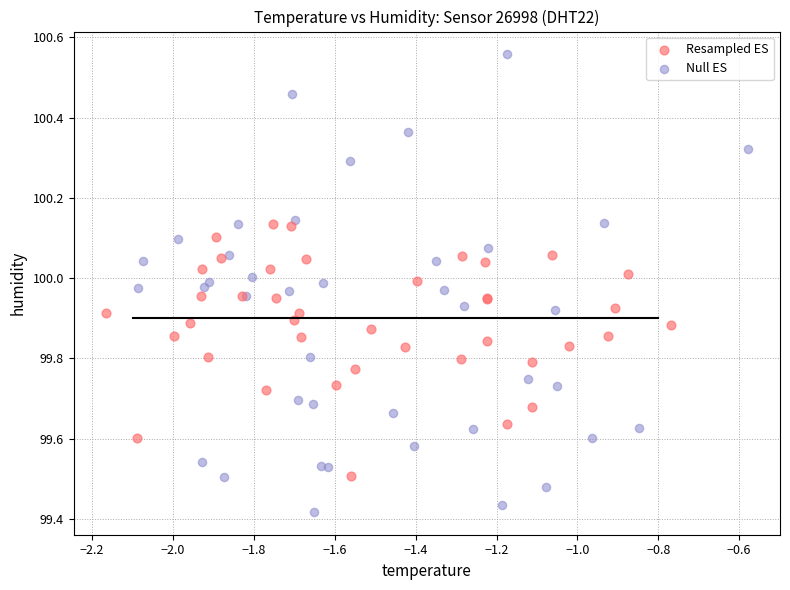

Which series contains the lowest Y value?

Null ES